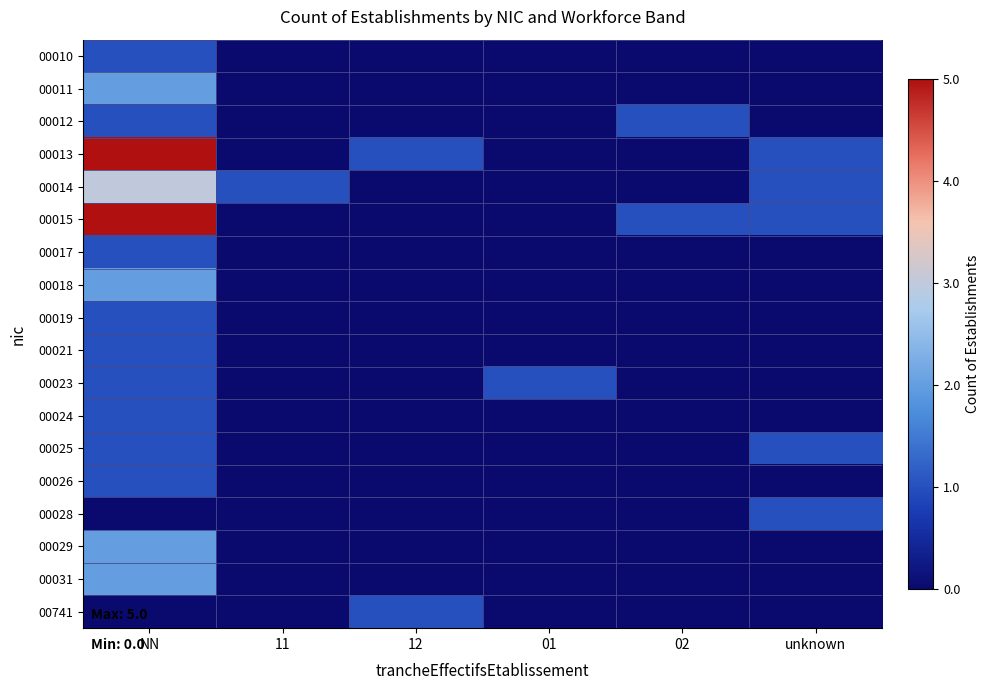

How many distinct data groups are displayed?

18